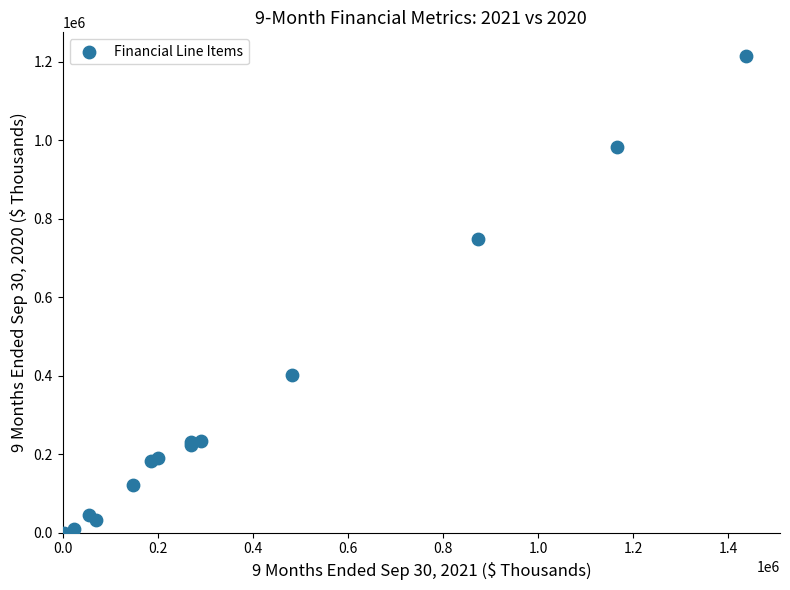

What Y value in the scatter plot is closest to 607327?

749820